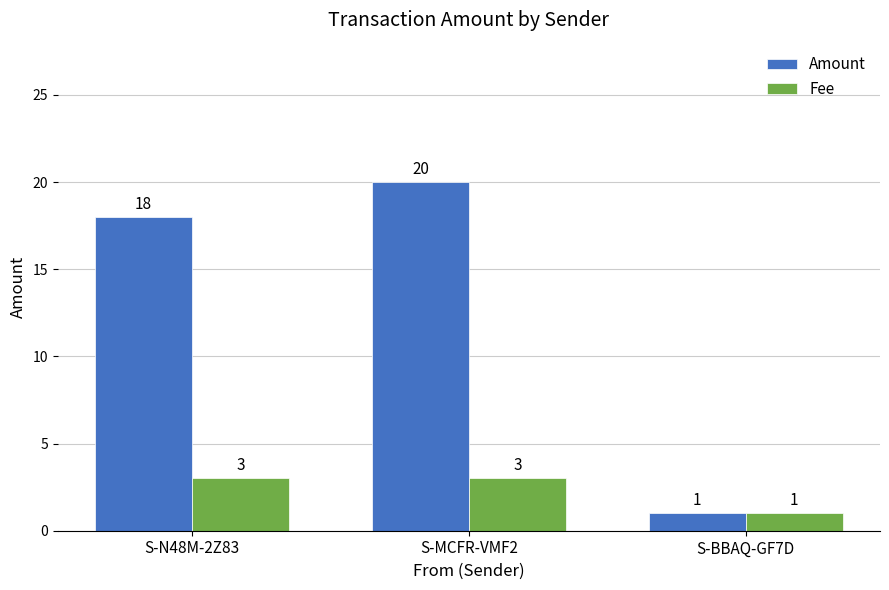

Which series changed the most between S-MCFR-VMF2 and S-BBAQ-GF7D?

Amount